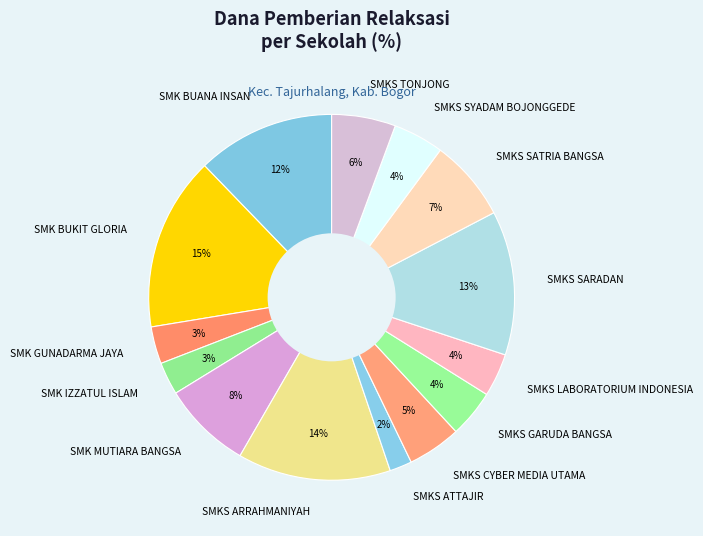

Which category has the biggest portion of the pie?

SMK BUKIT GLORIA